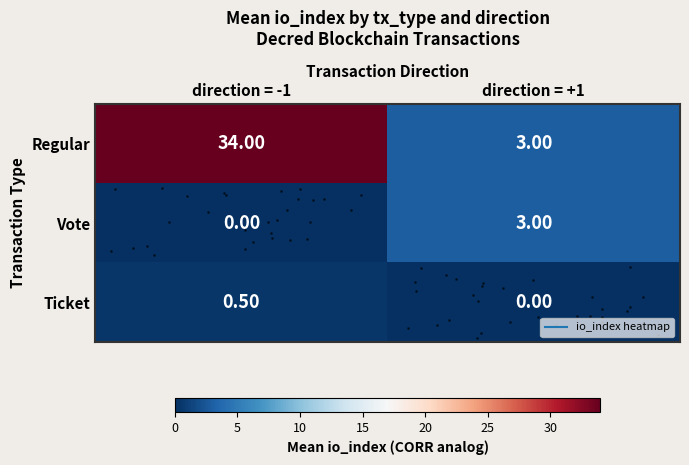

Which series has the largest total across all categories?

row_0